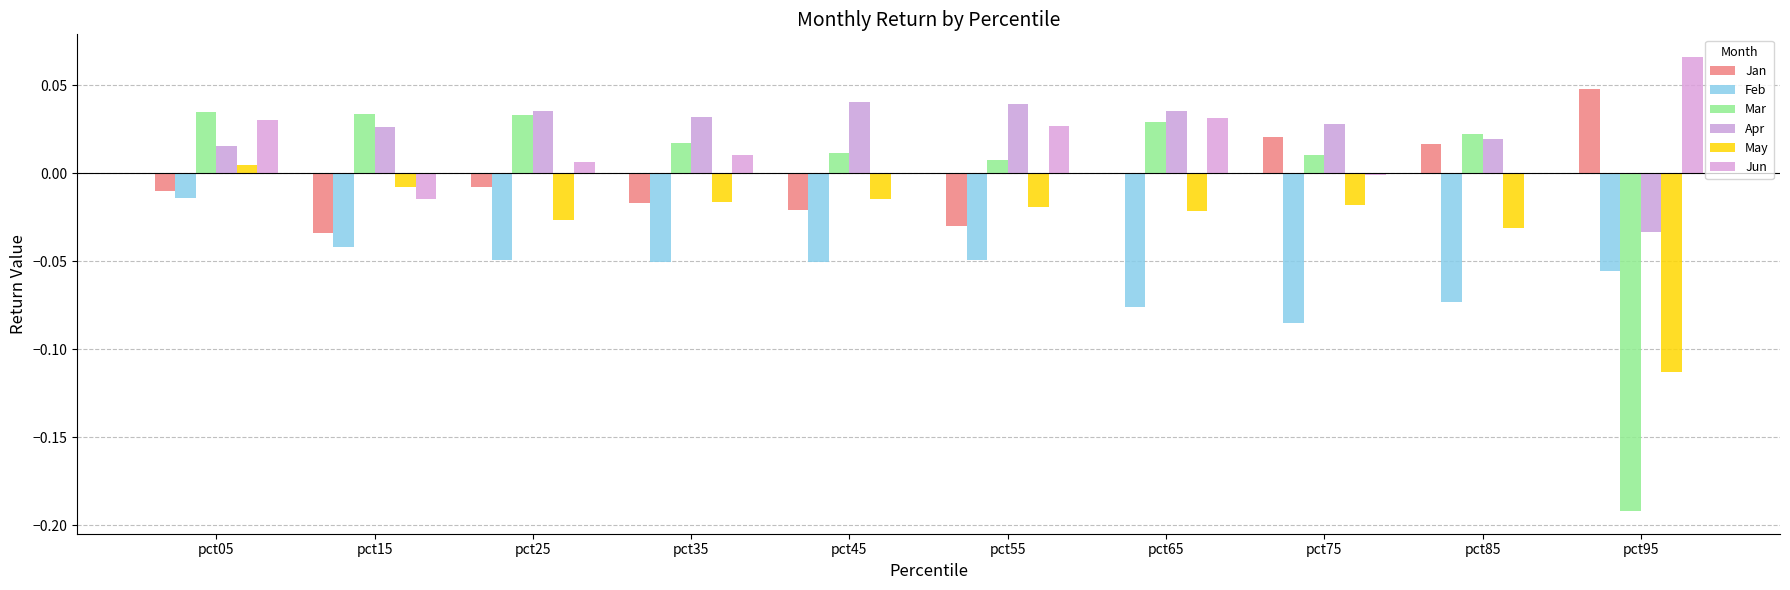

The Mar series shows 0.0 at pct45. True or false?

True